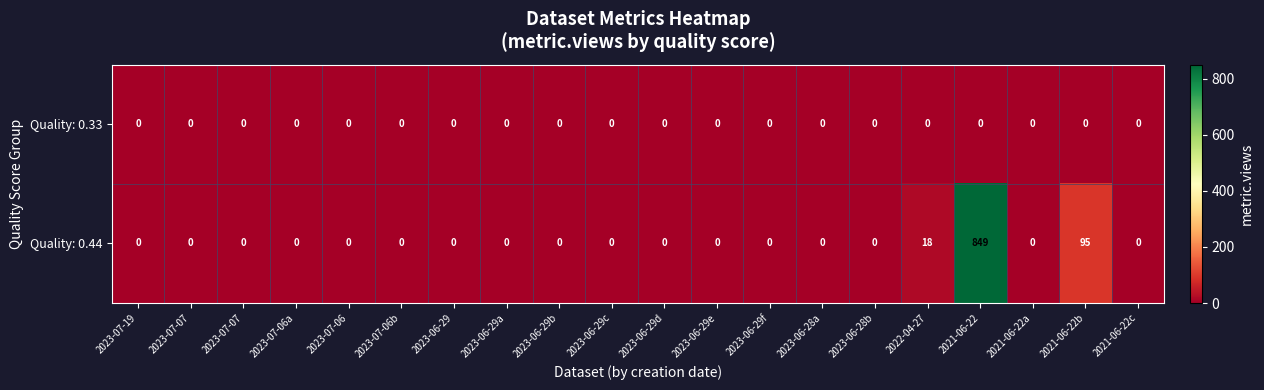

Between 2023-06-29b and 2023-07-19, which is larger?

2023-06-29b